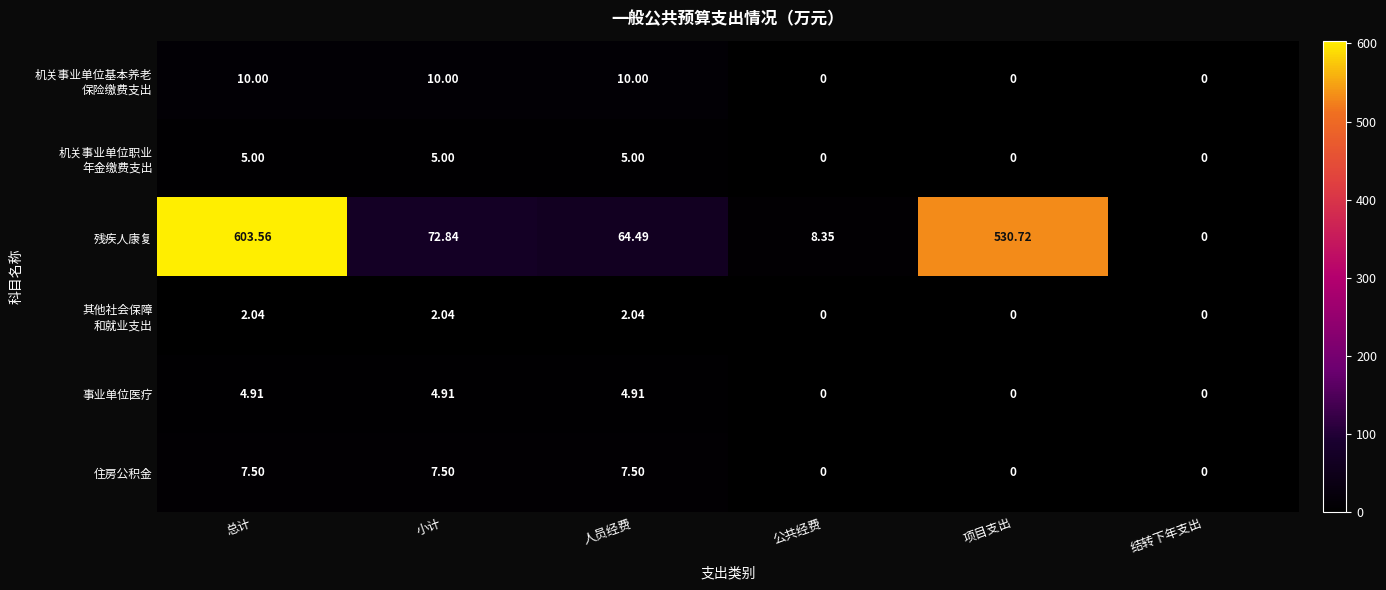

At which category is the sum across all series the highest?

总计